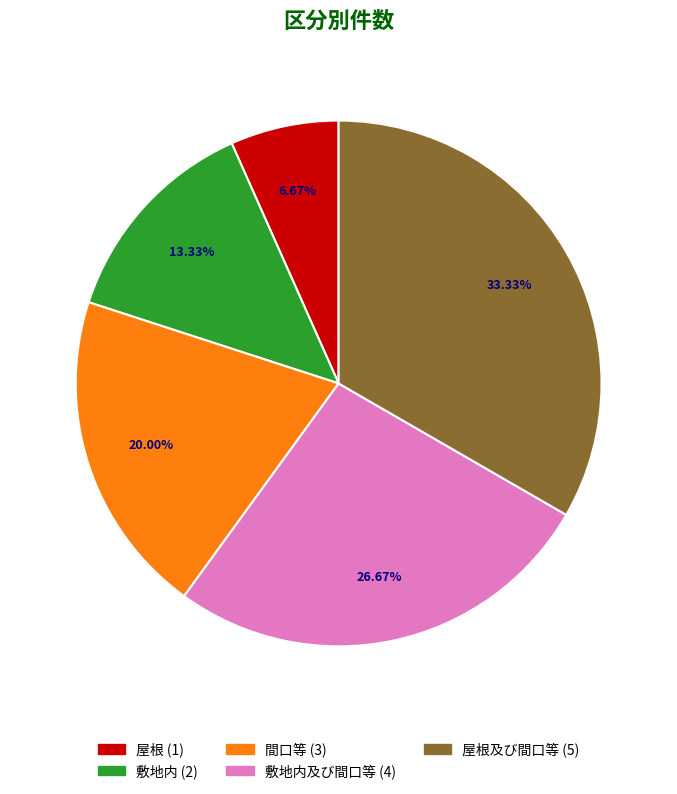

Does any single category account for the majority?

No